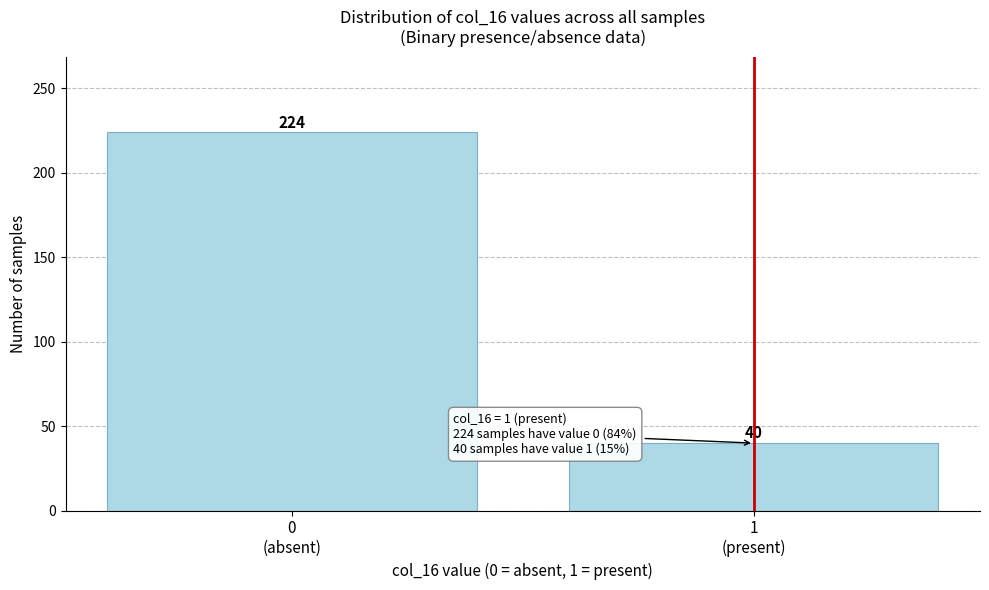

Reading right to left, what are all the values shown in this chart?

40	224